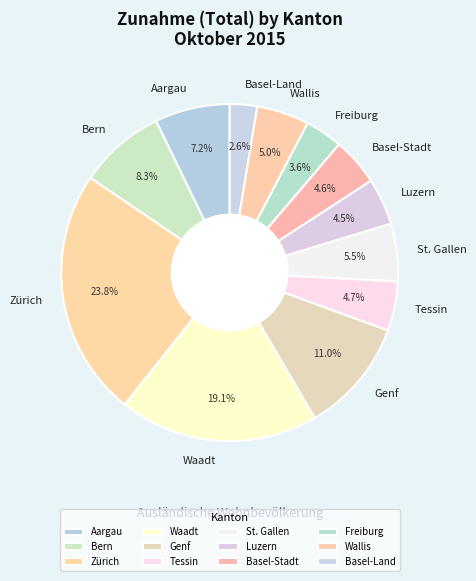

What percentage is NOT represented by Basel-Land?

97.4%